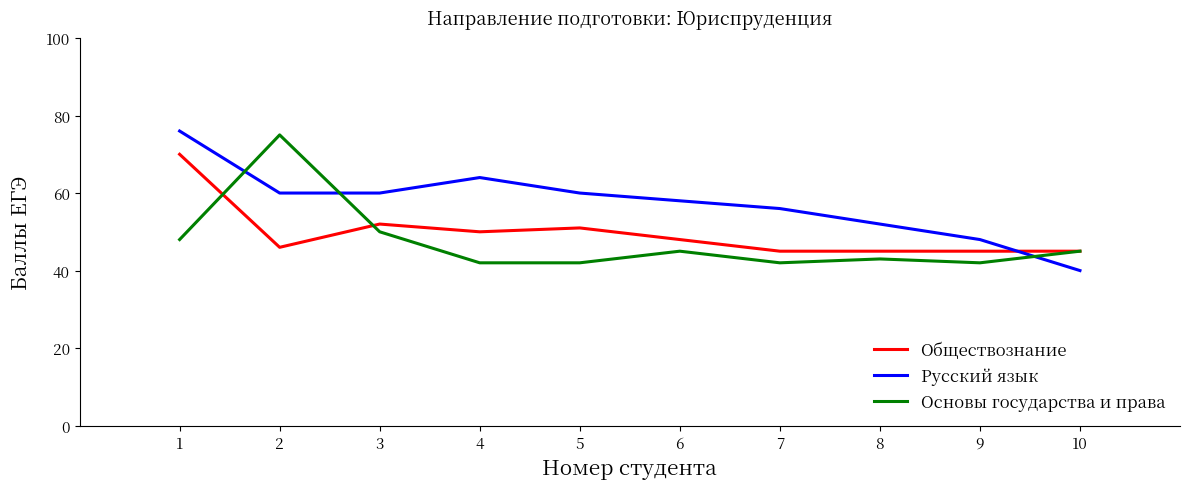

Rank the series by their average value, from lowest to highest.

Основы государства и права, Обществознание, Русский язык